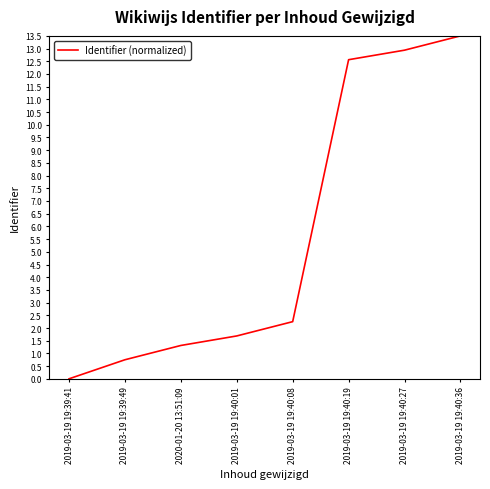

Which category has the highest value across all series?

2019-03-19 19:40:36